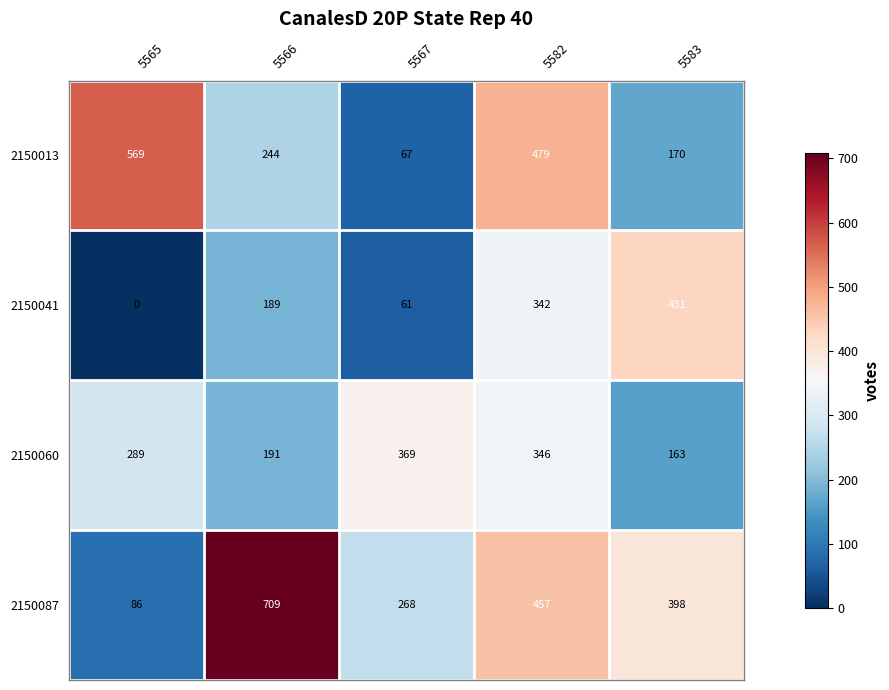

List the series in order of their peak value, highest first.

2150087, 2150013, 2150041, 2150060